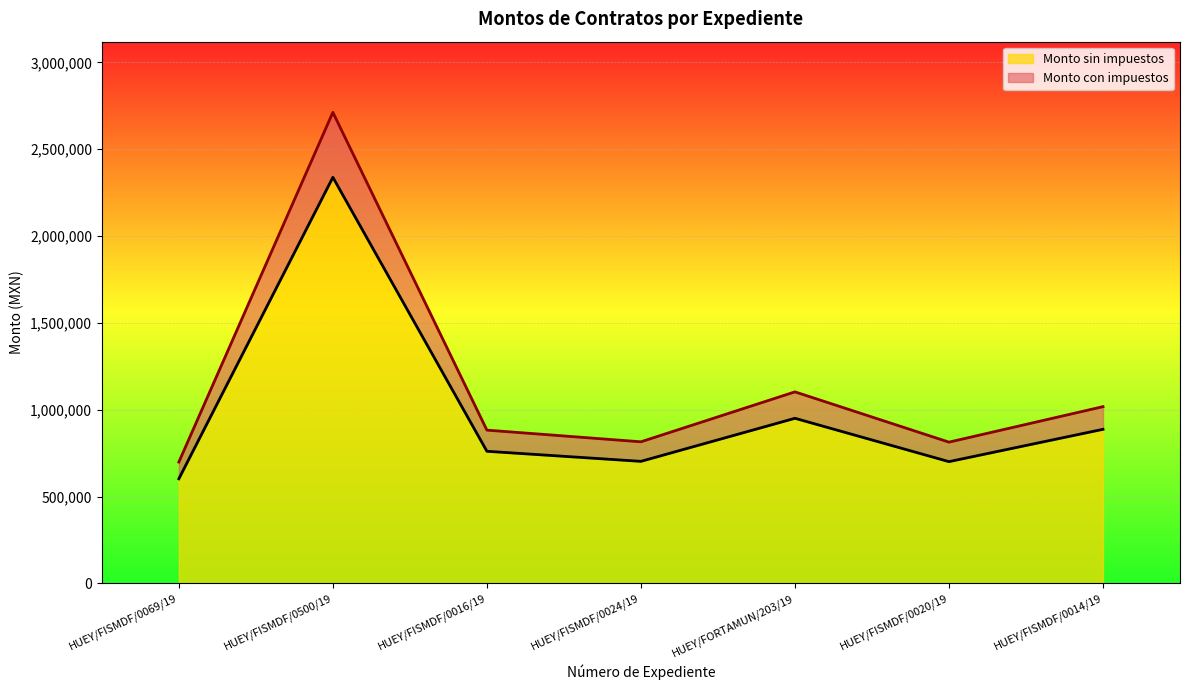

Rank the categories by Monto sin impuestos value from highest to lowest.

HUEY/FISMDF/0500/19, HUEY/FORTAMUN/203/19, HUEY/FISMDF/0014/19, HUEY/FISMDF/0016/19, HUEY/FISMDF/0024/19, HUEY/FISMDF/0020/19, HUEY/FISMDF/0069/19